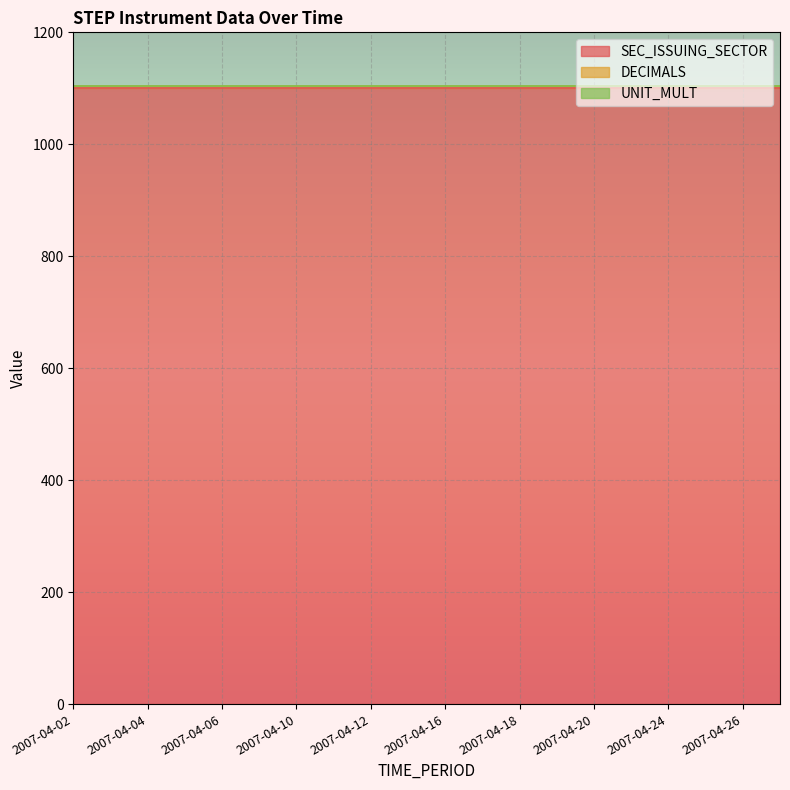

Which category has the highest value across all series?

2007-04-02